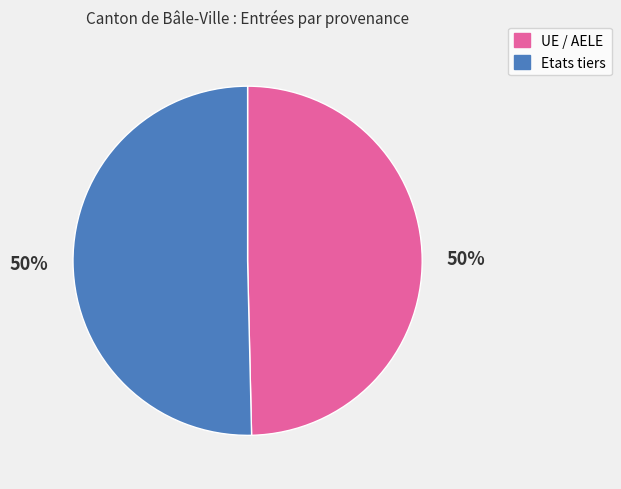

Approximately how many times larger is the value at Etats tiers compared to UE / AELE?

1.0